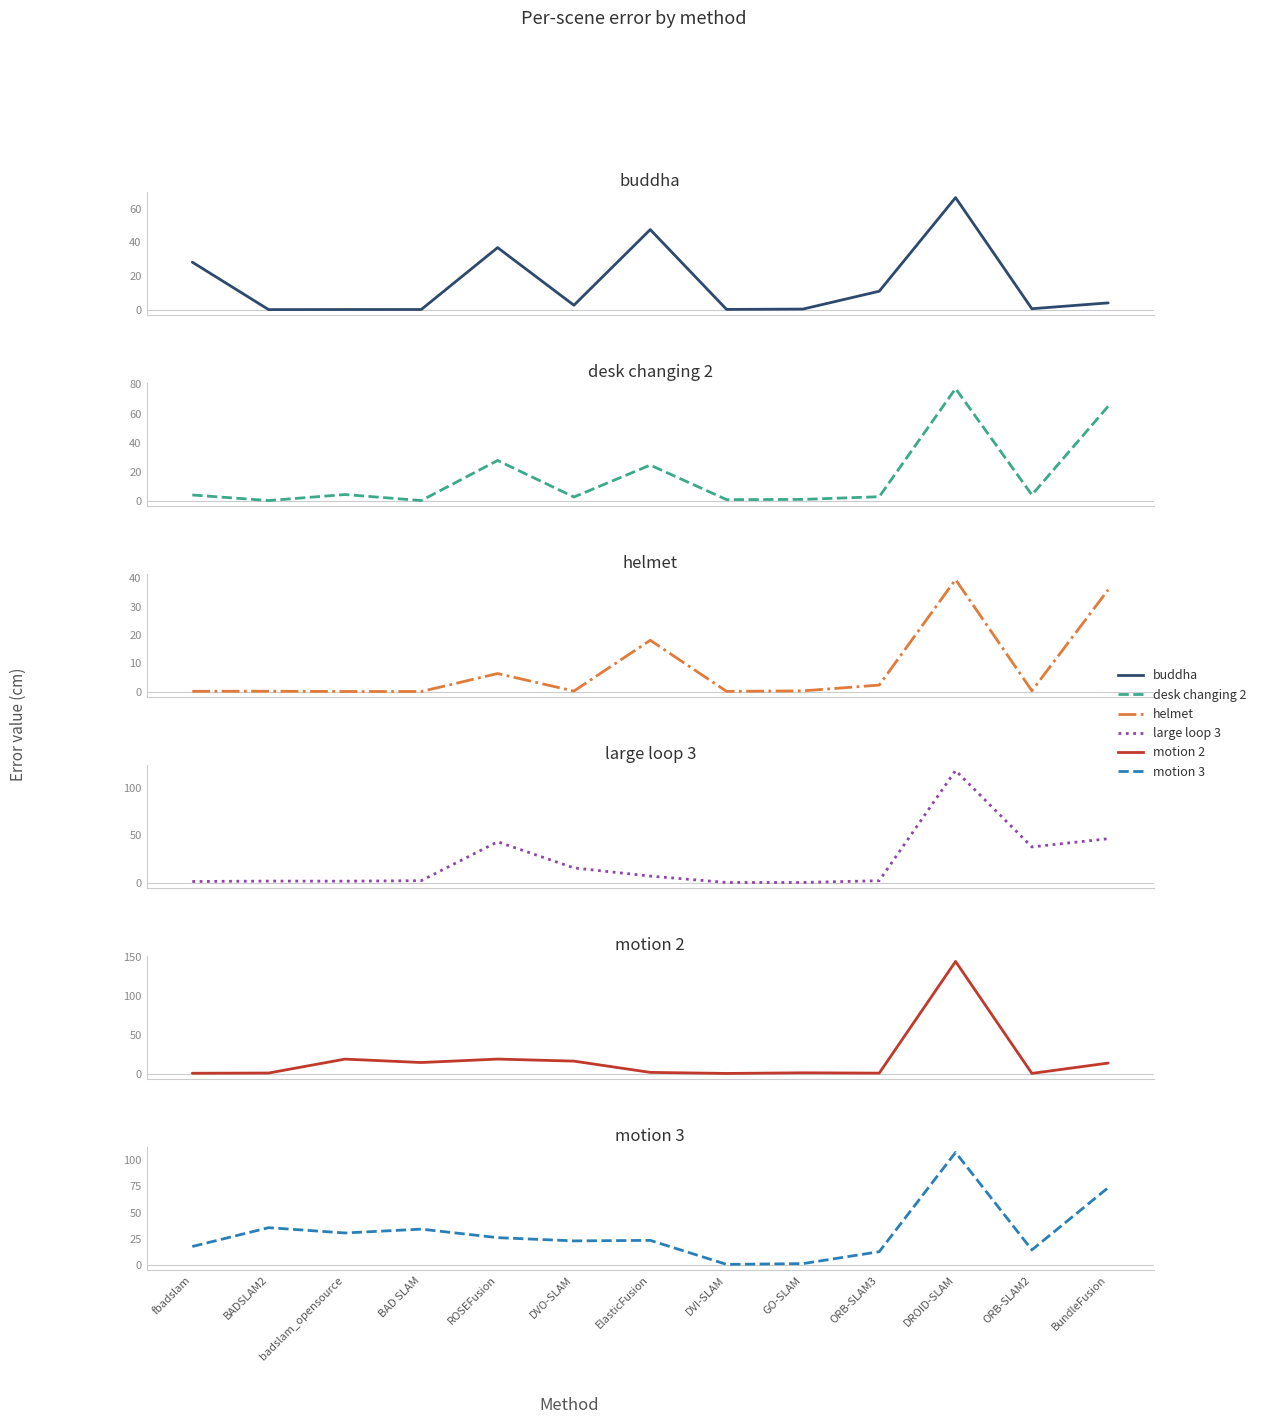

Reading right to left, list all the values displayed in this chart.

buddha: BundleFusion=4.2	ORB-SLAM2=0.7	DROID-SLAM=66.6	ORB-SLAM3=11.1	GO-SLAM=0.5	DVI-SLAM=0.3	ElasticFusion=47.6	DVO-SLAM=2.8	ROSEFusion=37.0	BAD SLAM=0.3	badslam_opensource=0.3	BADSLAM2=0.2	fbadslam=28.3
desk changing 2: BundleFusion=65.0	ORB-SLAM2=4.3	DROID-SLAM=77.1	ORB-SLAM3=3.1	GO-SLAM=1.3	DVI-SLAM=1.1	ElasticFusion=24.7	DVO-SLAM=2.9	ROSEFusion=27.9	BAD SLAM=0.5	badslam_opensource=4.6	BADSLAM2=0.5	fbadslam=4.3
helmet: BundleFusion=35.9	ORB-SLAM2=0.4	DROID-SLAM=39.5	ORB-SLAM3=2.4	GO-SLAM=0.3	DVI-SLAM=0.2	ElasticFusion=18.1	DVO-SLAM=0.3	ROSEFusion=6.4	BAD SLAM=0.1	badslam_opensource=0.1	BADSLAM2=0.2	fbadslam=0.2
large loop 3: BundleFusion=46.5	ORB-SLAM2=38.0	DROID-SLAM=117.9	ORB-SLAM3=2.6	GO-SLAM=0.8	DVI-SLAM=0.7	ElasticFusion=7.4	DVO-SLAM=16.0	ROSEFusion=43.3	BAD SLAM=2.6	badslam_opensource=2.1	BADSLAM2=2.2	fbadslam=1.8
motion 2: BundleFusion=13.8	ORB-SLAM2=0.6	DROID-SLAM=143.8	ORB-SLAM3=0.9	GO-SLAM=1.3	DVI-SLAM=0.5	ElasticFusion=1.8	DVO-SLAM=16.3	ROSEFusion=18.9	BAD SLAM=14.5	badslam_opensource=18.8	BADSLAM2=1.0	fbadslam=0.8
motion 3: BundleFusion=73.7	ORB-SLAM2=14.6	DROID-SLAM=107.0	ORB-SLAM3=12.9	GO-SLAM=1.6	DVI-SLAM=0.8	ElasticFusion=23.6	DVO-SLAM=23.1	ROSEFusion=26.2	BAD SLAM=34.3	badslam_opensource=30.6	BADSLAM2=35.7	fbadslam=17.8